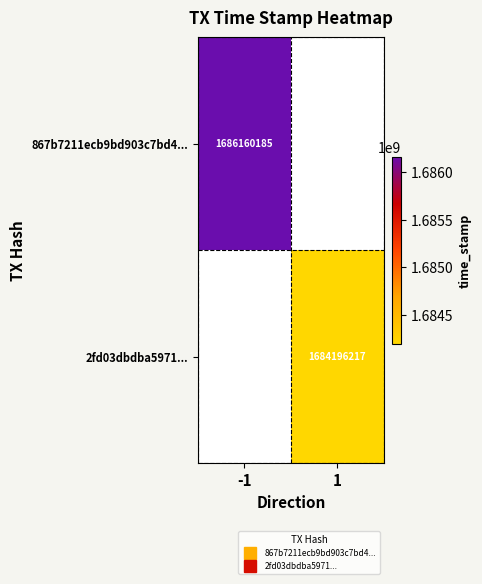

Is the value of 867b7211ecb9bd903c7bd4... at 1 greater than the value of 2fd03dbdba5971... at 1?

No